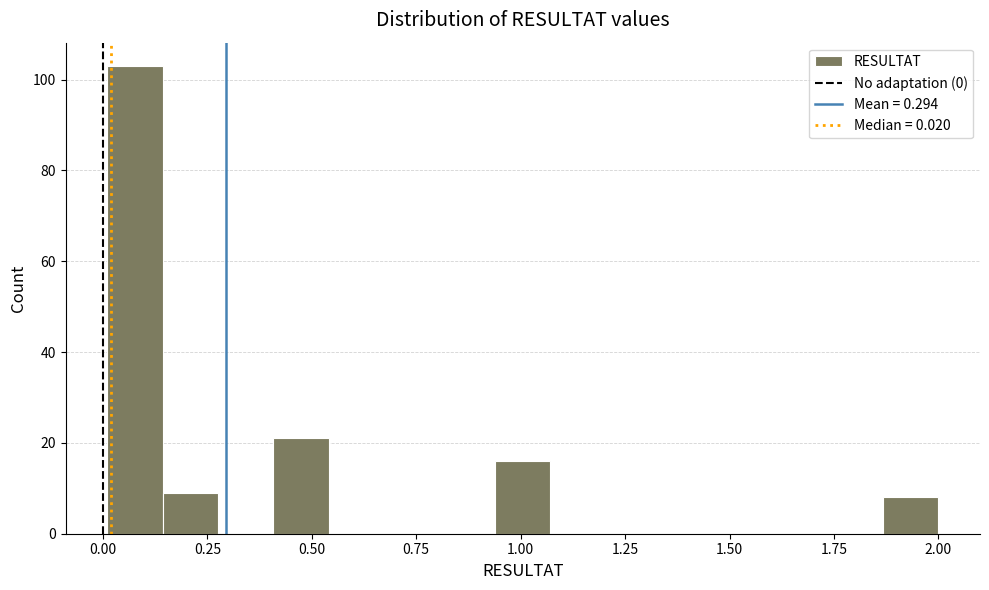

Around what value on the x-axis is the tallest bar? Give the approximate position of its centre, as read against the axis.

0.10